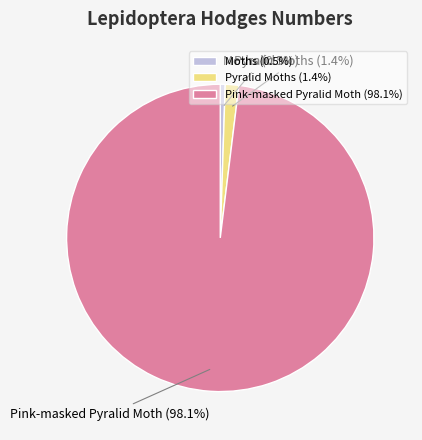

What is the largest slice in the pie chart?

Pink-masked Pyralid Moth